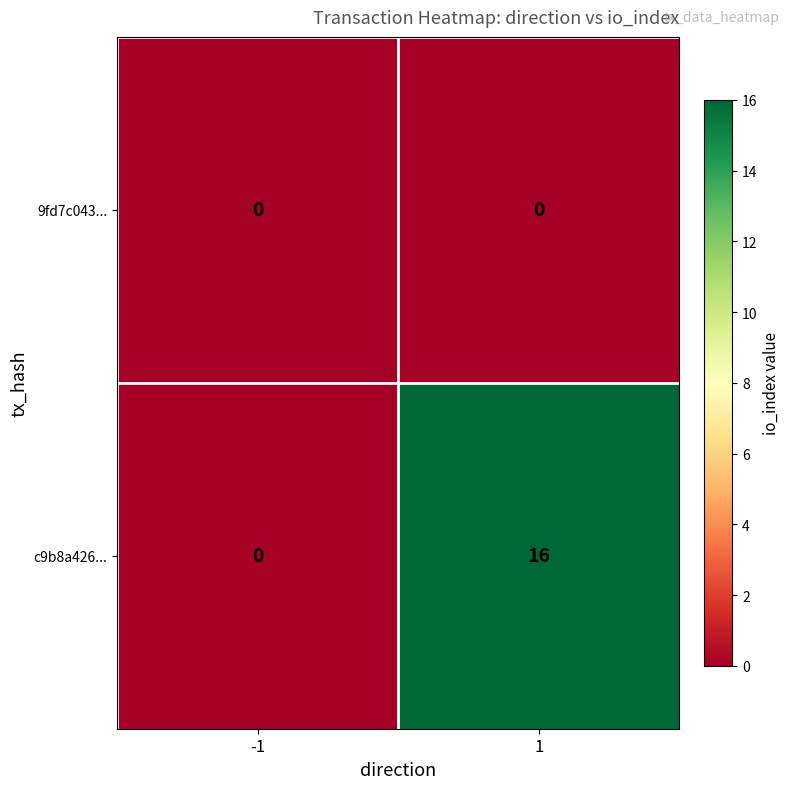

Reading left to right, list all the values displayed in this chart.

9fd7c043...: 0	0
c9b8a426...: 0	16